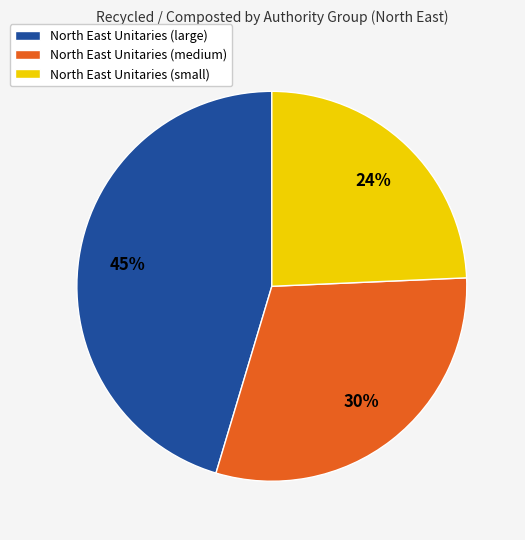

Is there any slice that represents more than half of the pie?

No